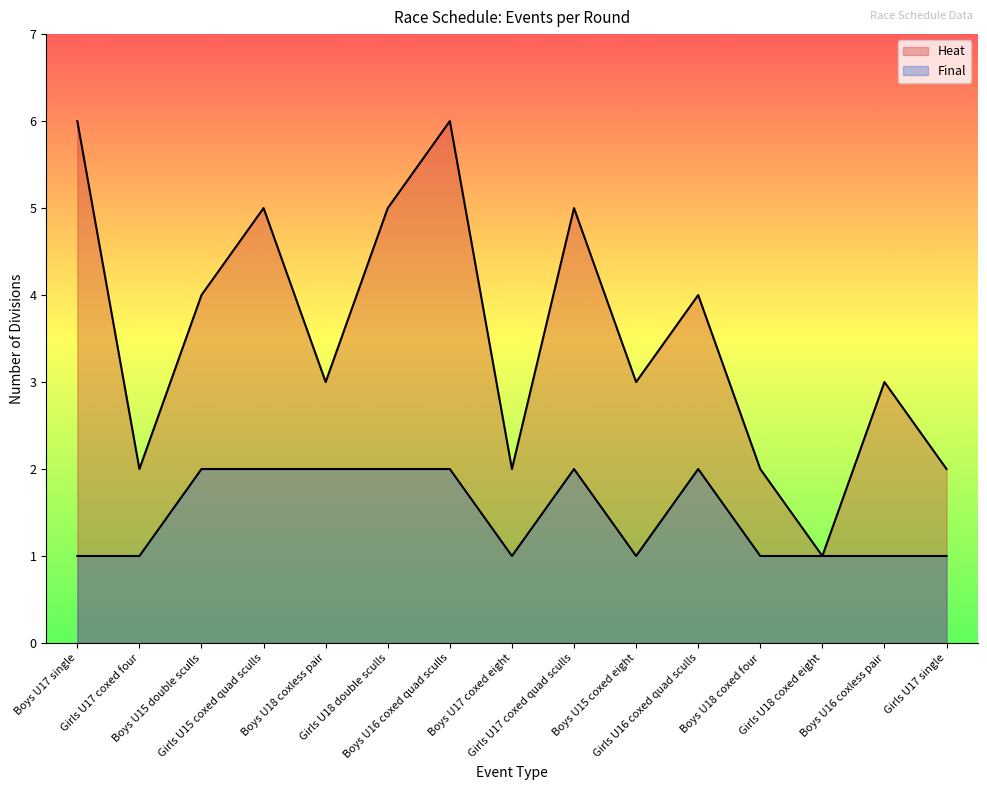

What is the minimum value for Heat?

1